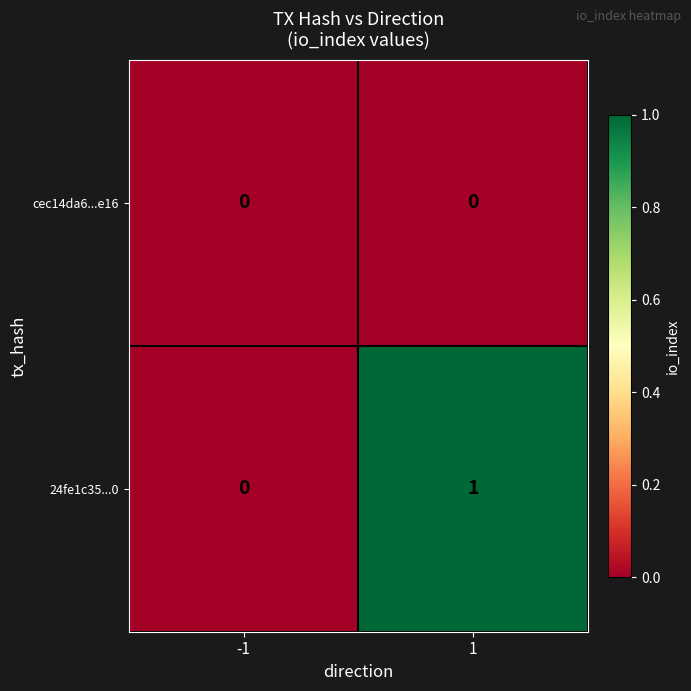

The 24fe1c35...0 series shows 2 at 1. True or false?

False